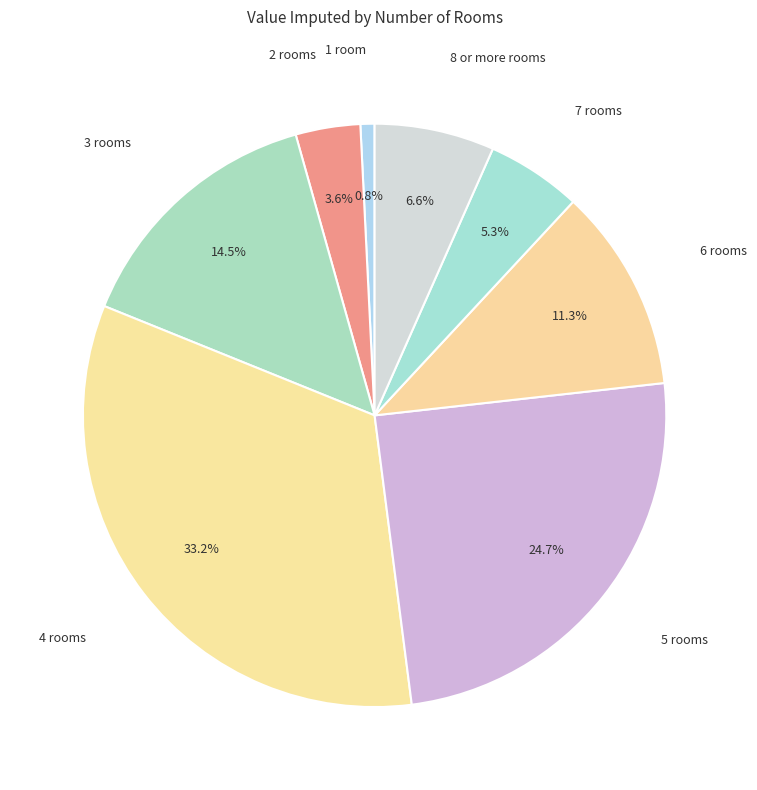

What is the ratio of the value at 4 rooms to the value at 3 rooms?

2.3